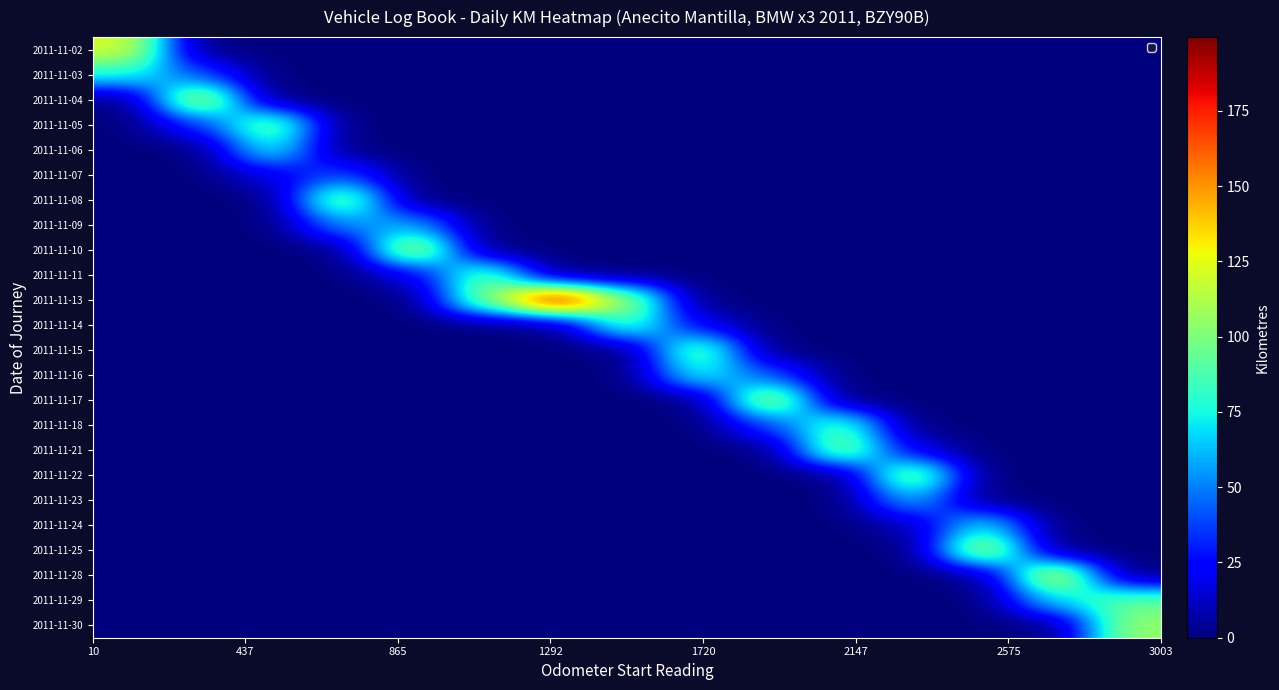

List the series in order of their peak value, lowest first.

2011-11-07, 2011-11-09, 2011-11-23, 2011-11-24, 2011-11-03, 2011-11-16, 2011-11-06, 2011-11-14, 2011-11-18, 2011-11-29, 2011-11-11, 2011-11-15, 2011-11-05, 2011-11-30, 2011-11-08, 2011-11-21, 2011-11-22, 2011-11-17, 2011-11-02, 2011-11-10, 2011-11-25, 2011-11-04, 2011-11-28, 2011-11-13